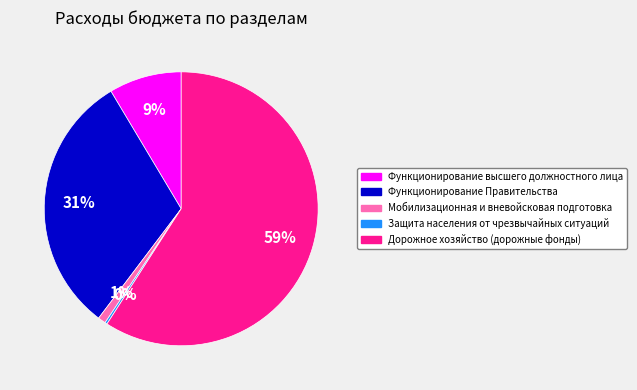

Does Дорожное хозяйство (дорожные фонды) account for over 50% of the chart?

Yes